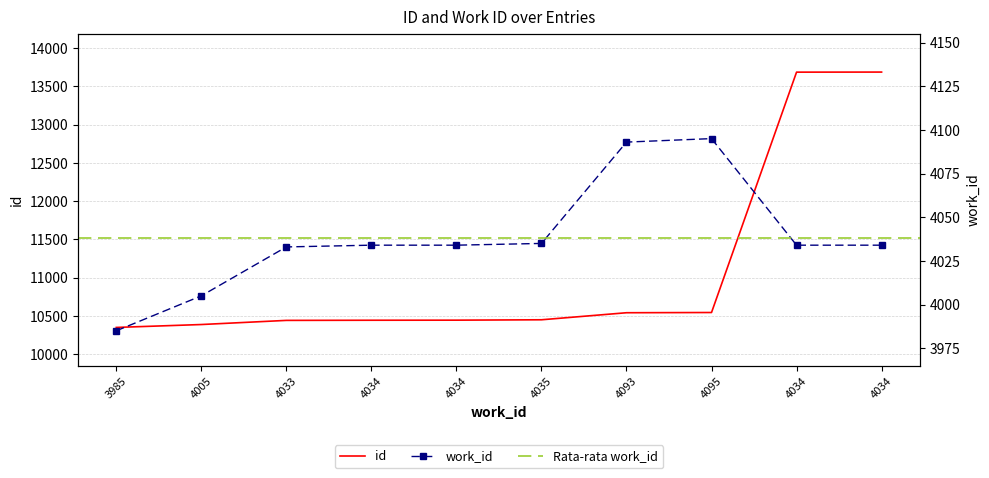

True or false: the data shows 6767 at 4095.

False